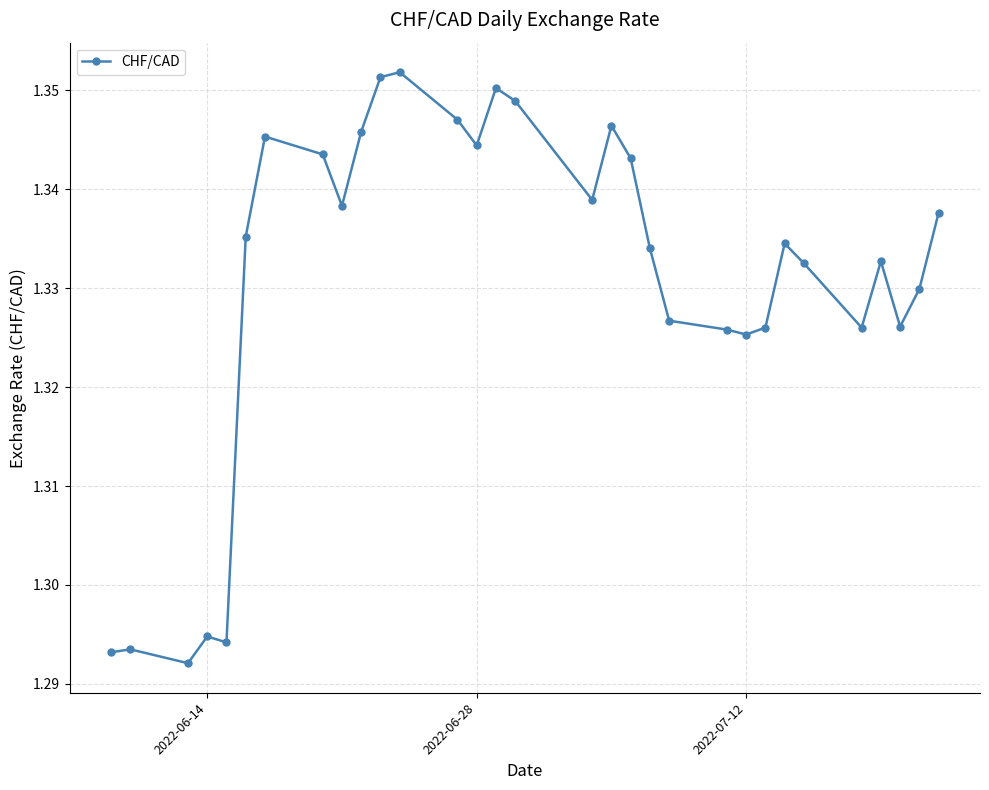

True or false: there are more than 0 points higher than both neighbors.

True